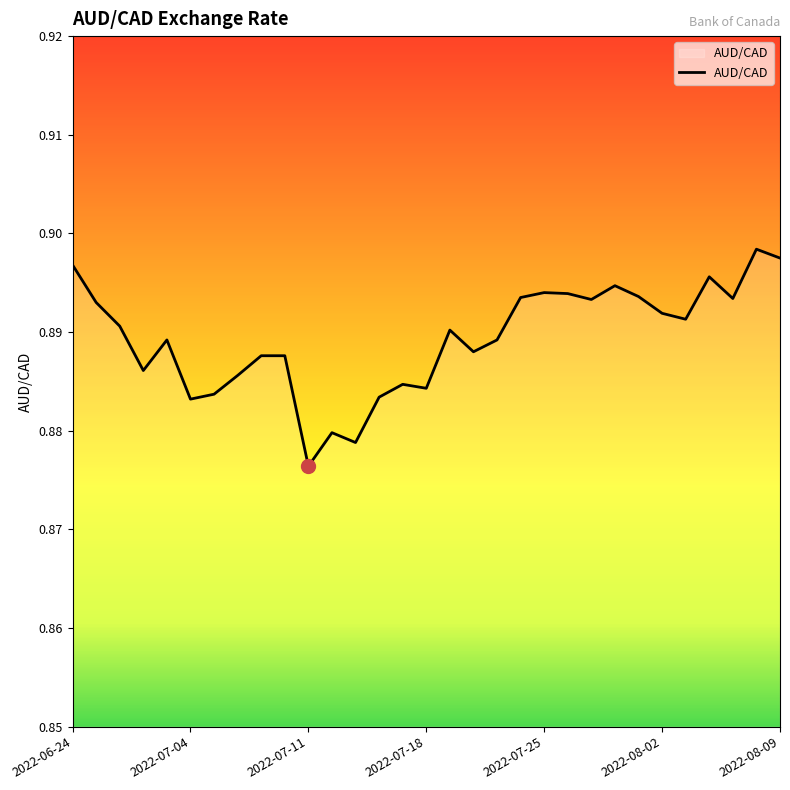

Reading left to right, what are all the values shown in this chart?

2022-06-24=0.9	2022-06-27=0.9	2022-06-28=0.9	2022-06-29=0.9	2022-06-30=0.9	2022-07-04=0.9	2022-07-05=0.9	2022-07-06=0.9	2022-07-07=0.9	2022-07-08=0.9	2022-07-11=0.9	2022-07-12=0.9	2022-07-13=0.9	2022-07-14=0.9	2022-07-15=0.9	2022-07-18=0.9	2022-07-19=0.9	2022-07-20=0.9	2022-07-21=0.9	2022-07-22=0.9	2022-07-25=0.9	2022-07-26=0.9	2022-07-27=0.9	2022-07-28=0.9	2022-07-29=0.9	2022-08-02=0.9	2022-08-03=0.9	2022-08-04=0.9	2022-08-05=0.9	2022-08-08=0.9	2022-08-09=0.9